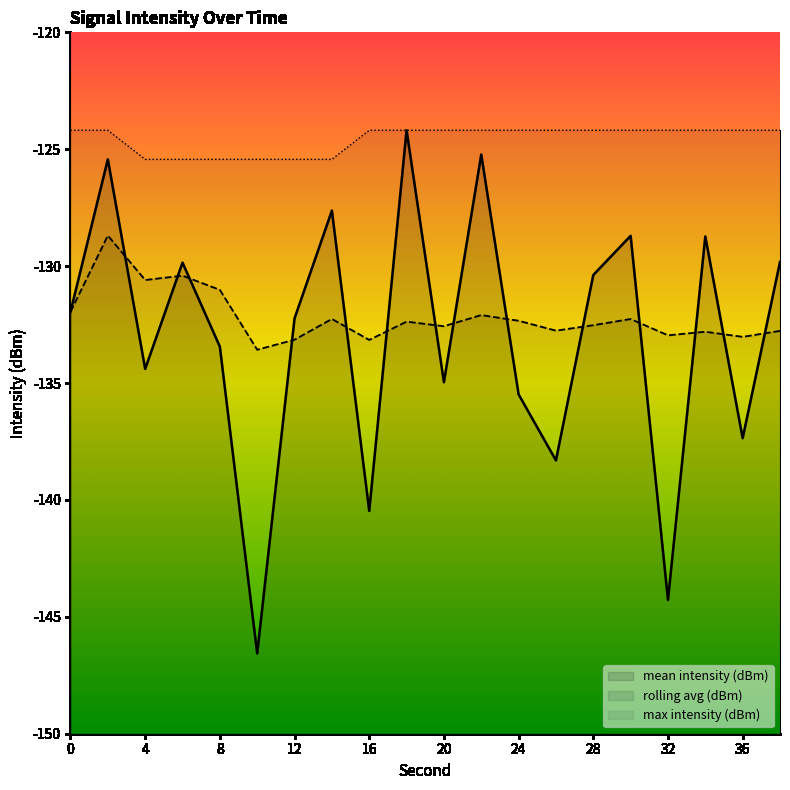

Is it true that mean intensity (dBm) equals -188.7 at 26?

False